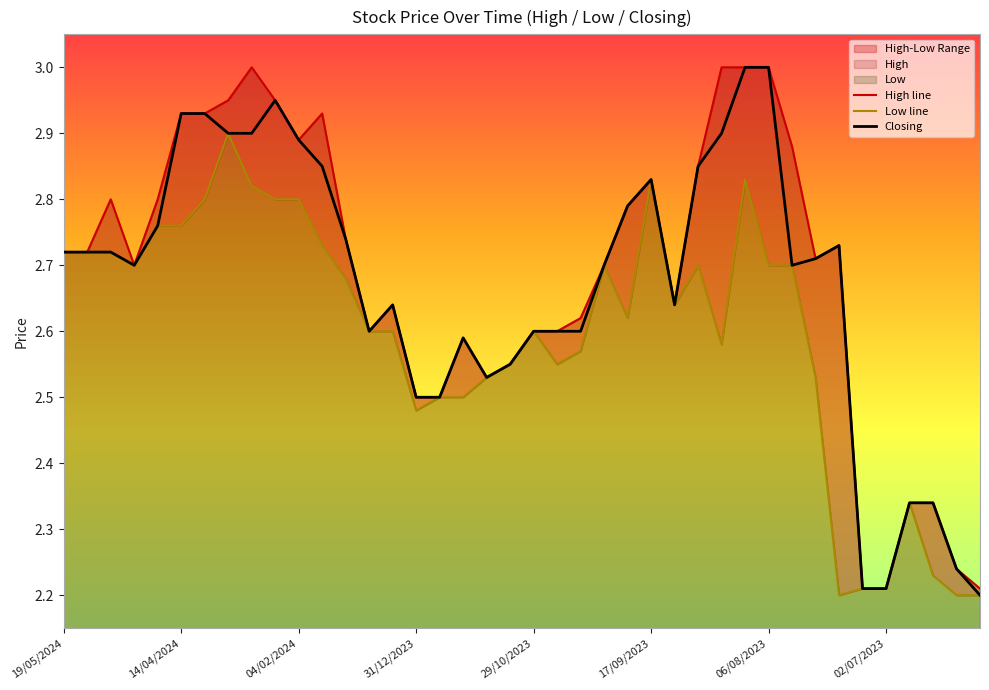

The value of Closing at 19/05/2024 is 1.9. True or false?

False